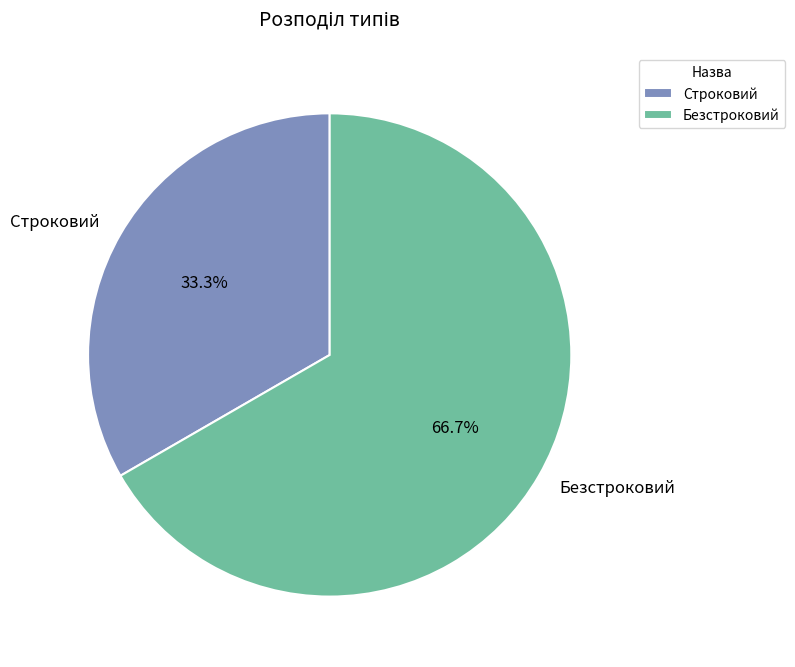

To the nearest percent, what portion does Безстроковий represent?

67%